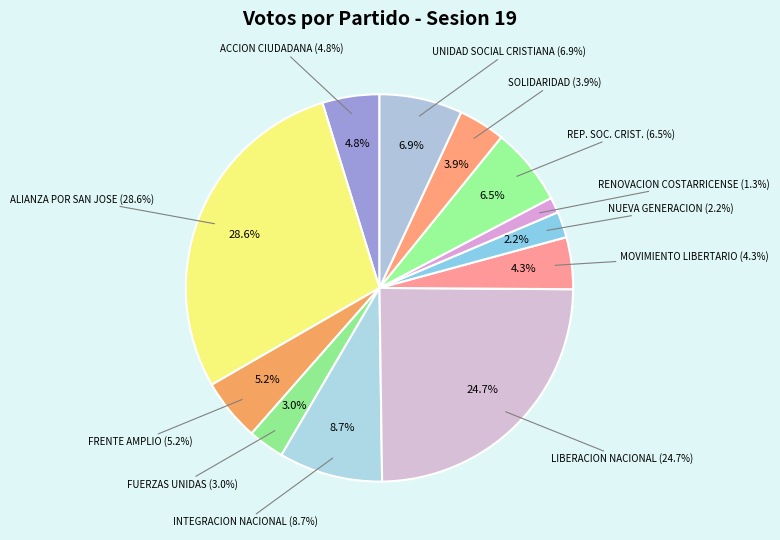

To the nearest percent, what is the combined percentage of FUERZAS UNIDAS PARA EL CAMBIO and REPUBLICANO SOCIAL CRISTIANO?

10%